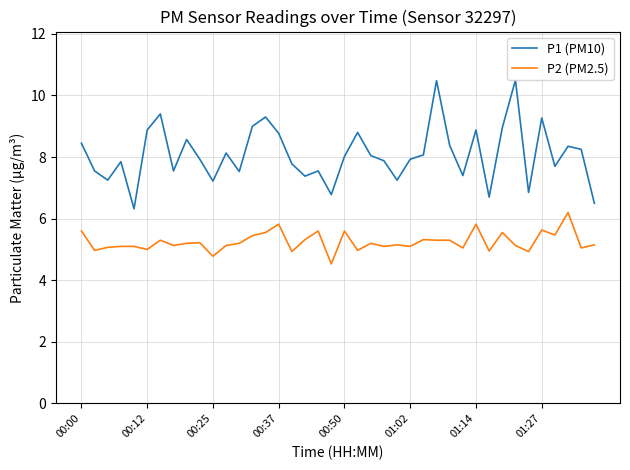

Count the number of categories in the chart.

40